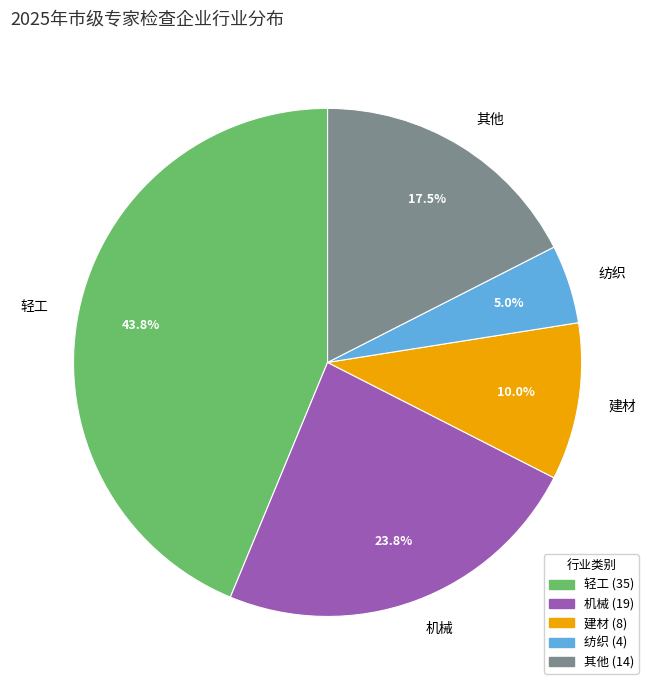

To the nearest percent, what percentage of the pie is 建材?

10%